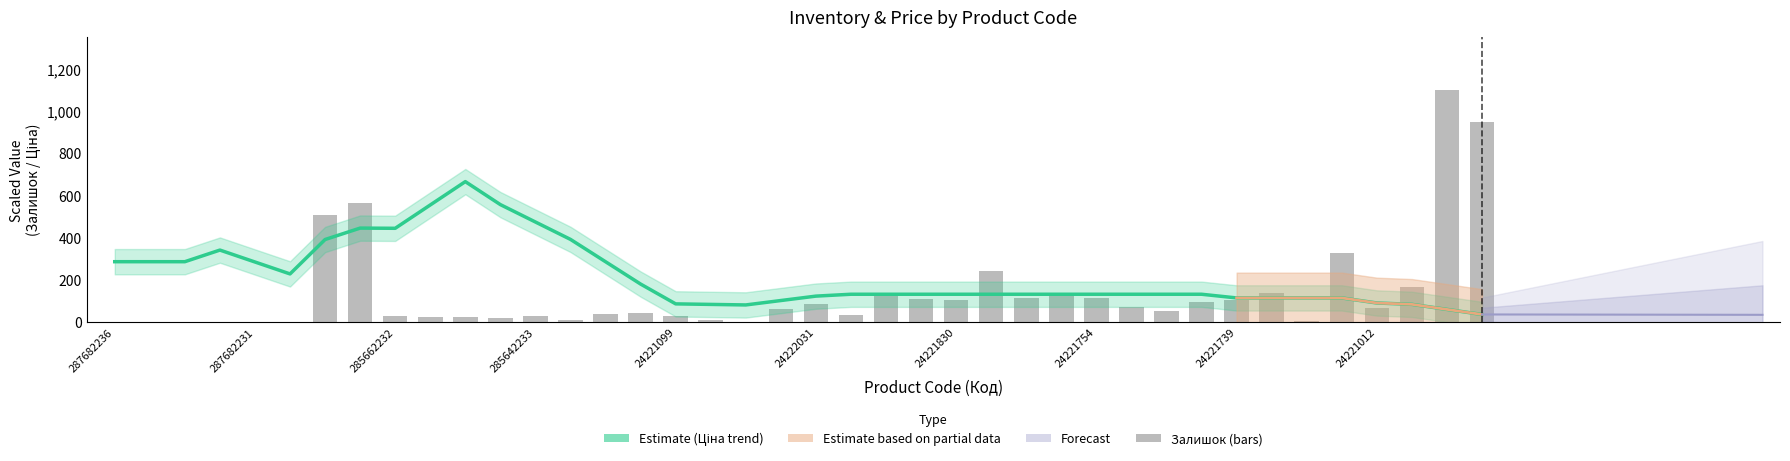

What is the sum of all values?

5472.8